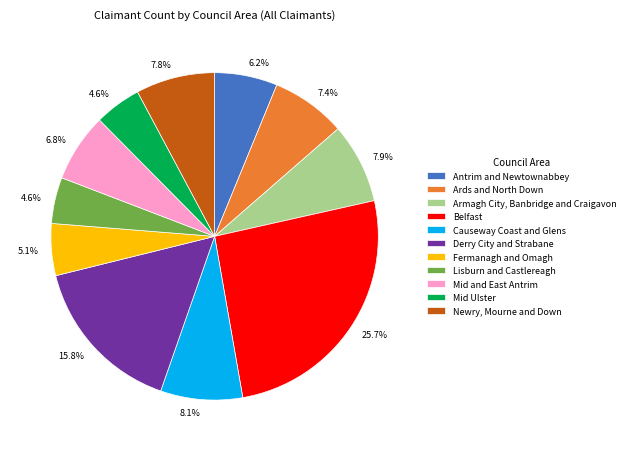

To the nearest percent, what is the difference between the largest and smallest slice percentages?

21%